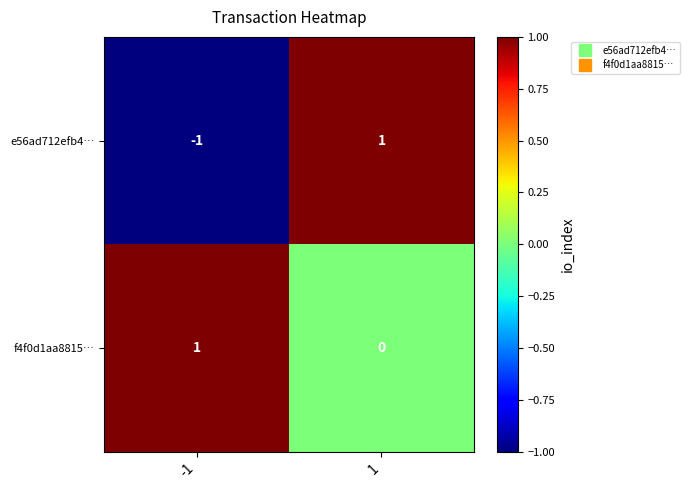

What is the total value across all series at 1?

1